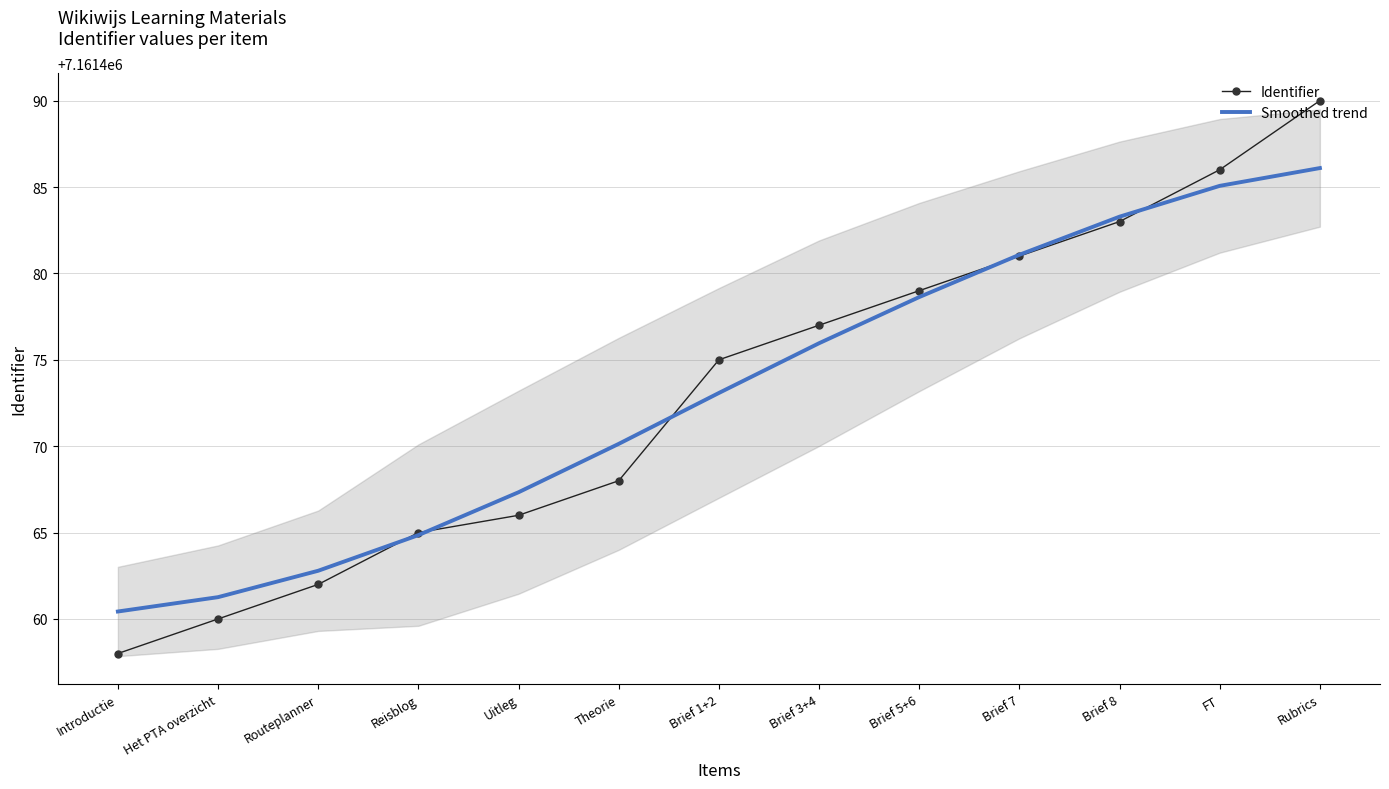

At Uitleg, list the series in order from smallest to largest.

Identifier, Smoothed trend